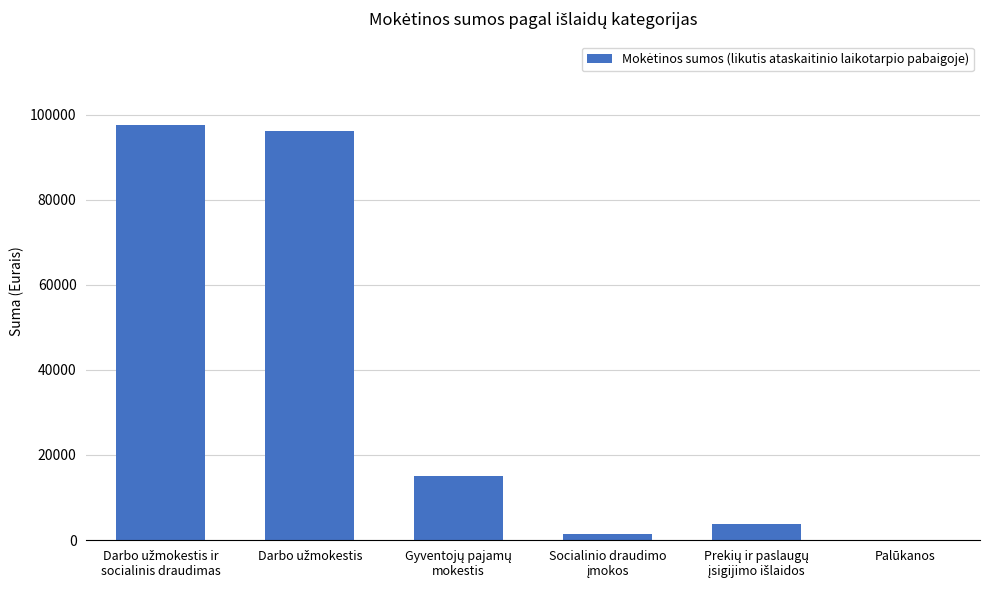

How many data points are above 14943?

3